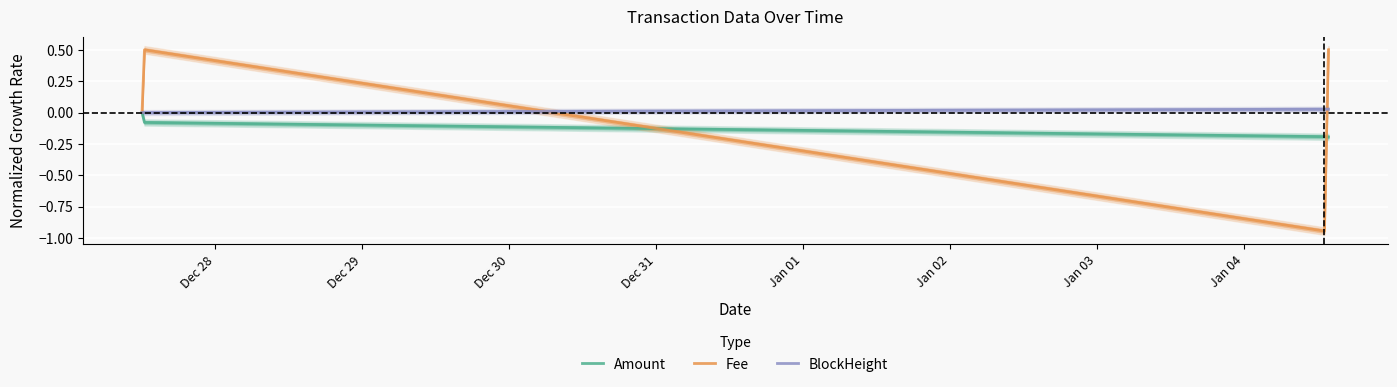

True or false: BlockHeight has more than 0 interior local peaks.

False